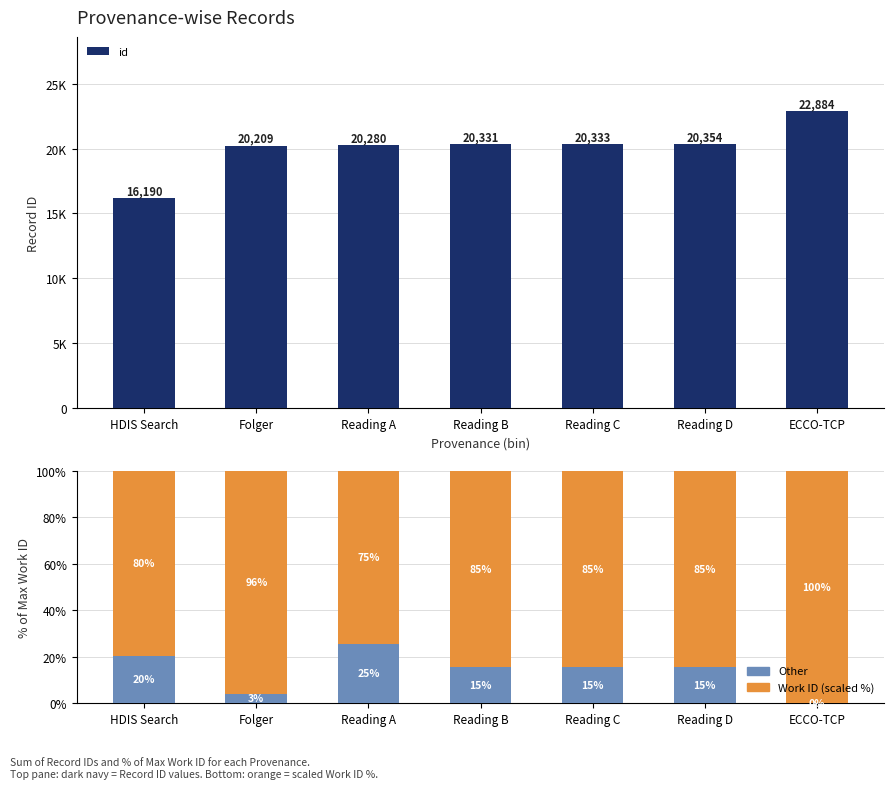

Where is Other nearest to the value 12?

Reading B